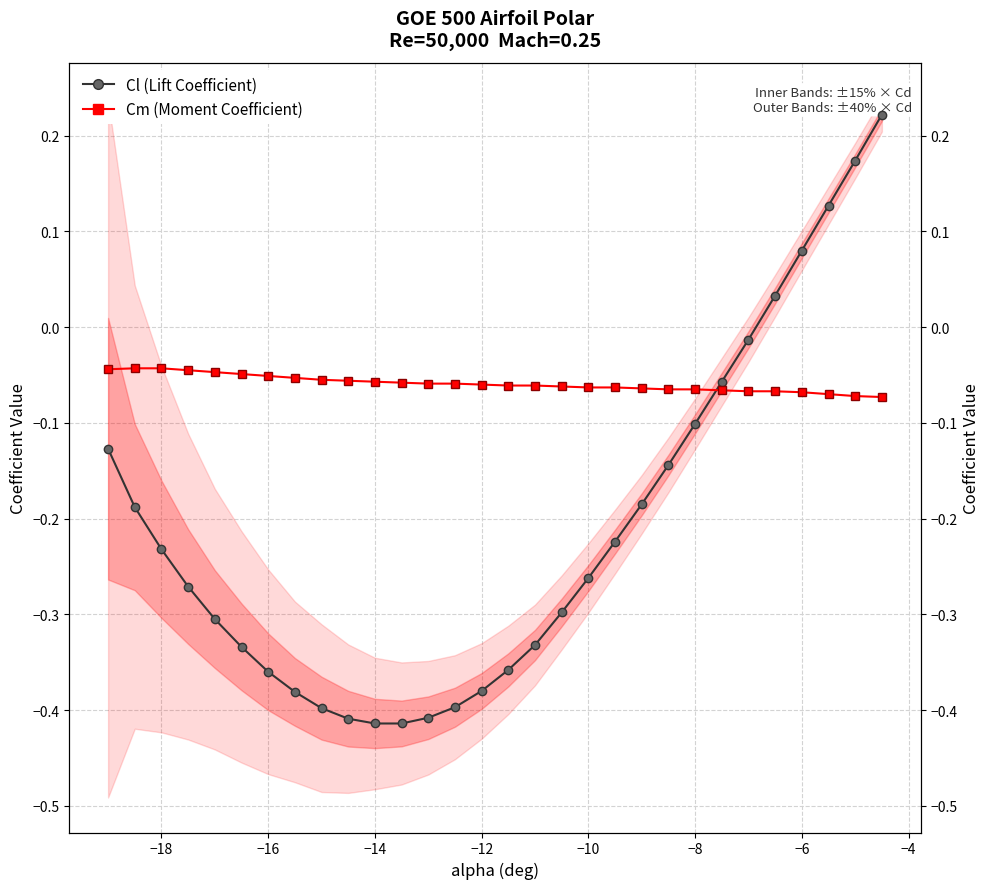

How many negative values does the Cl series have?

25